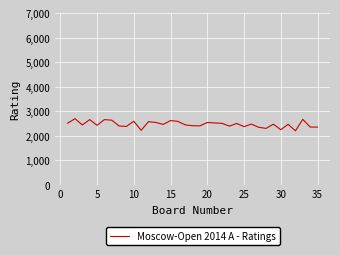

What is the smallest value displayed?

2195